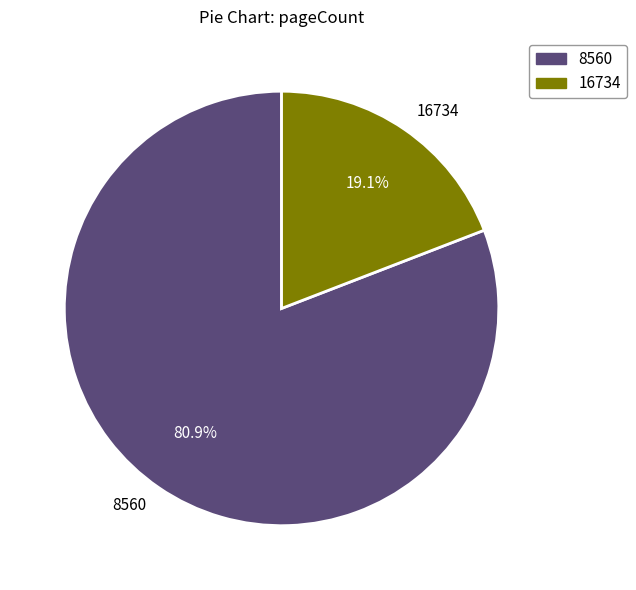

To the nearest percent, what portion does 8560 represent?

81%